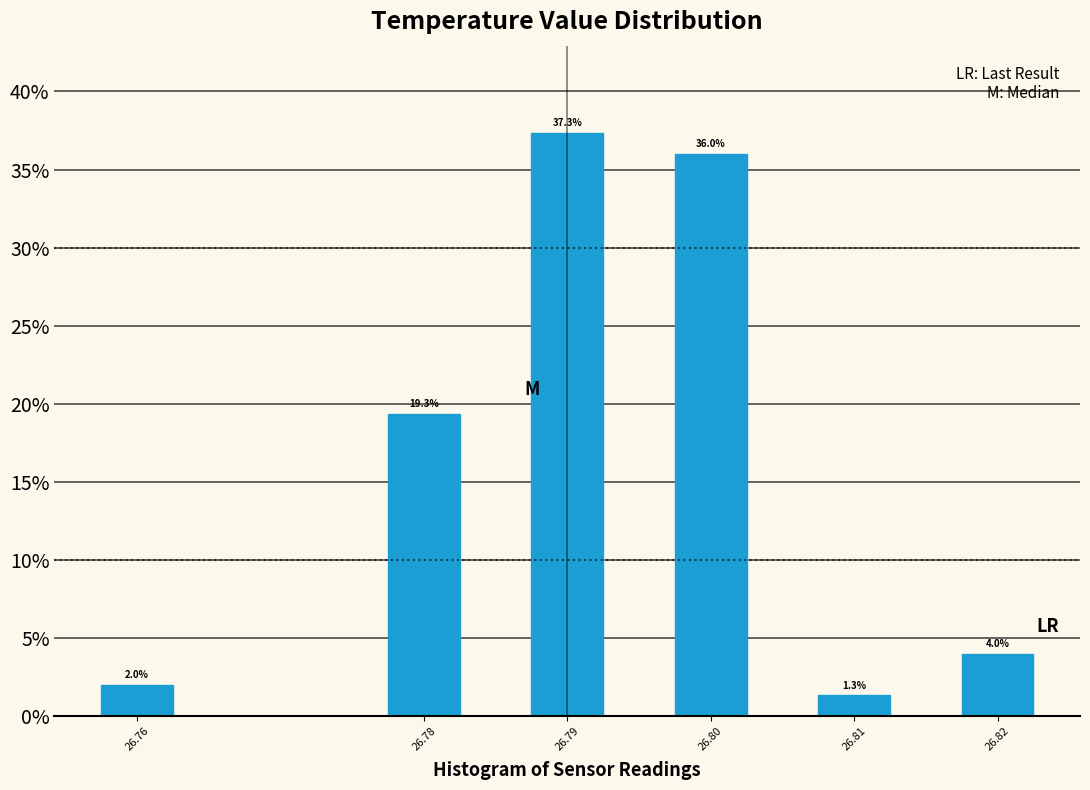

Reading left to right, what are all the values shown in this chart?

2.0	19.3	37.3	36.0	1.3	4.0